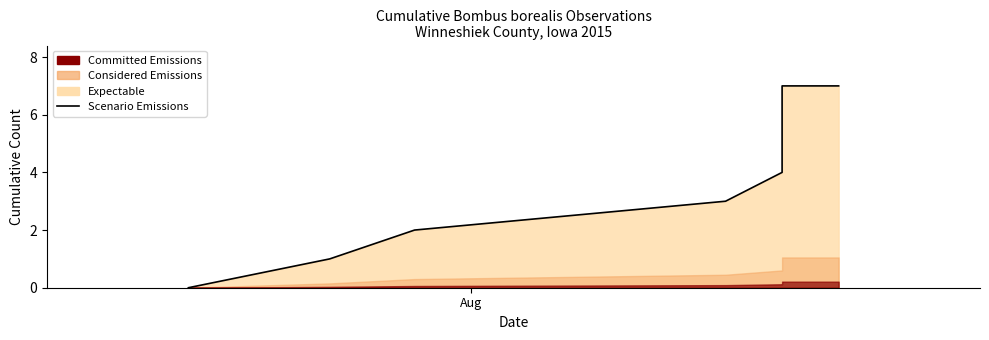

What position from the left is Aug?

1